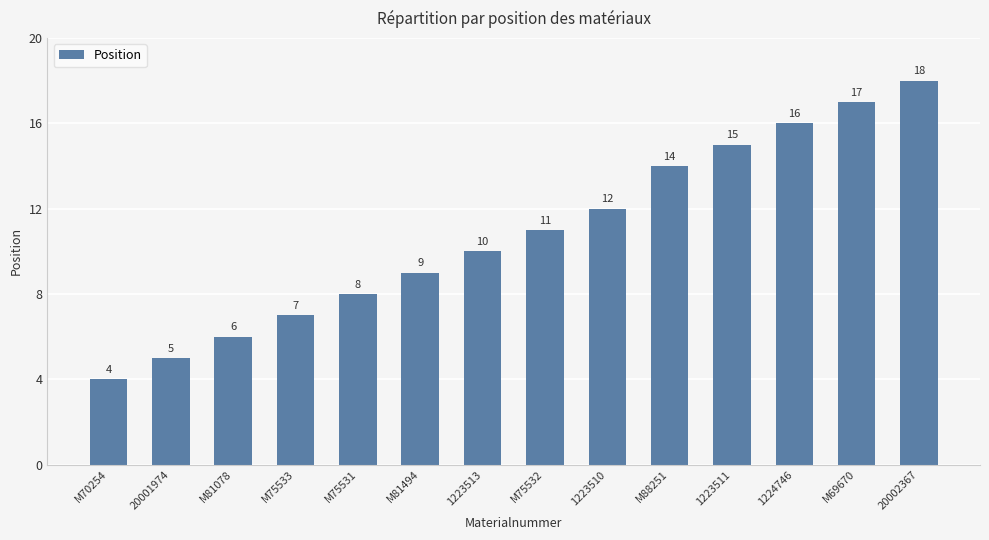

Reading left to right, extract all data points from this chart.

M70254=4	20001974=5	M81078=6	M75533=7	M75531=8	M81494=9	1223513=10	M75532=11	1223510=12	M88251=14	1223511=15	1224746=16	M69670=17	20002367=18